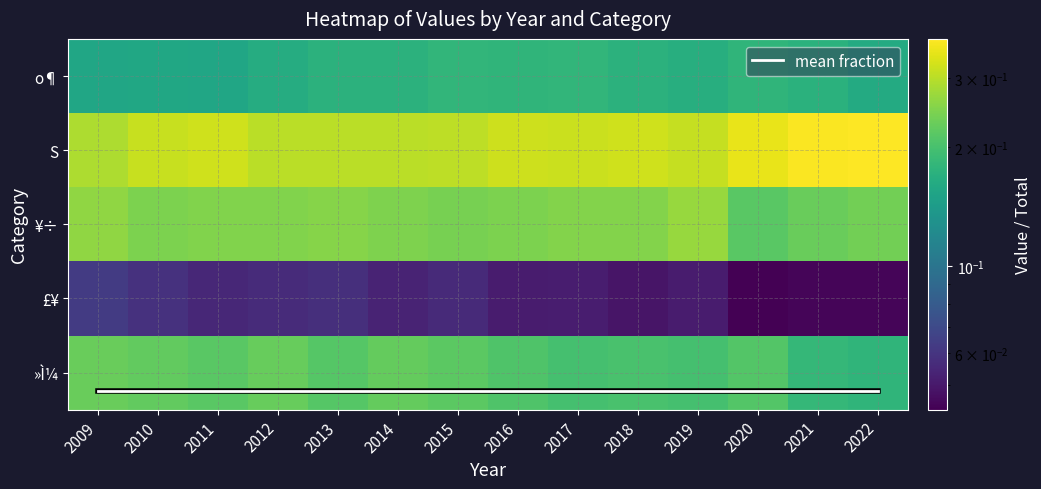

What is the average value of the S series?

0.3